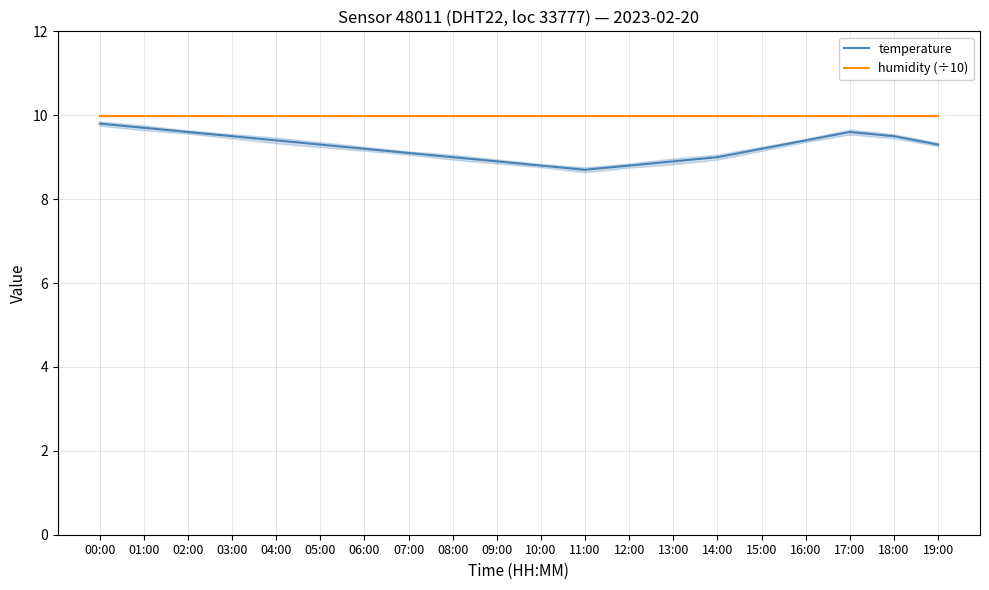

True or false: humidity (÷10) and temperature intersect in this chart.

False